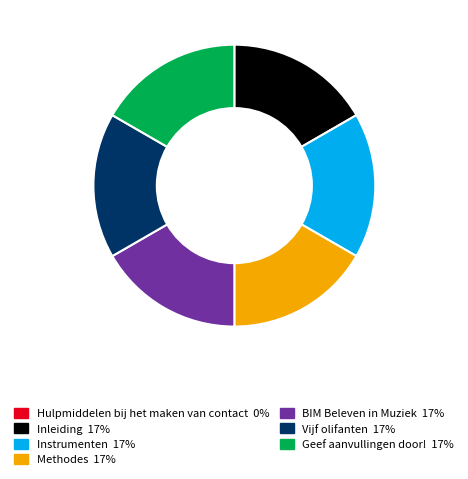

Is there a majority slice in this chart?

No